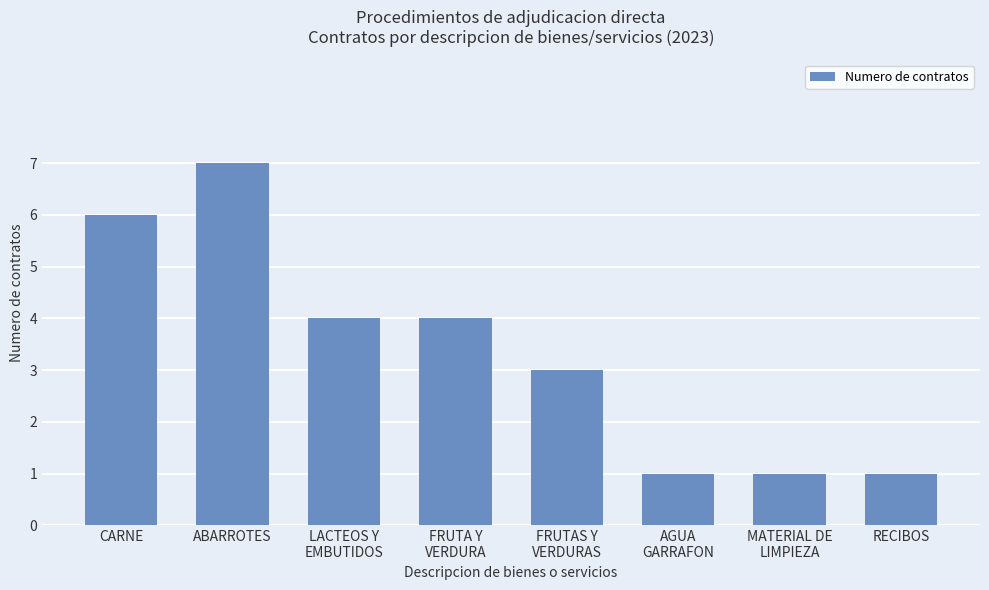

What is the maximum value shown in the chart?

7